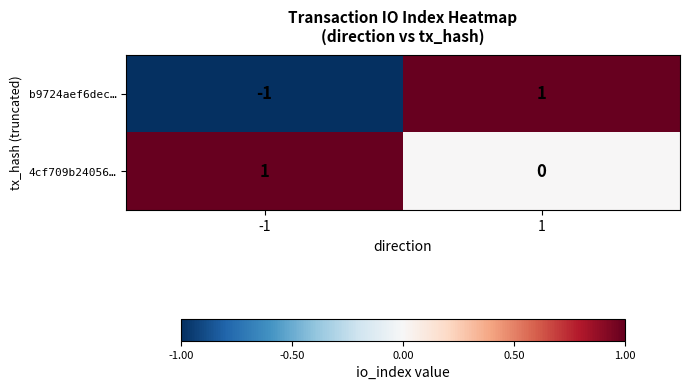

Is the value of 4cf709b24056… at 1 greater than the value of b9724aef6dec… at 1?

No